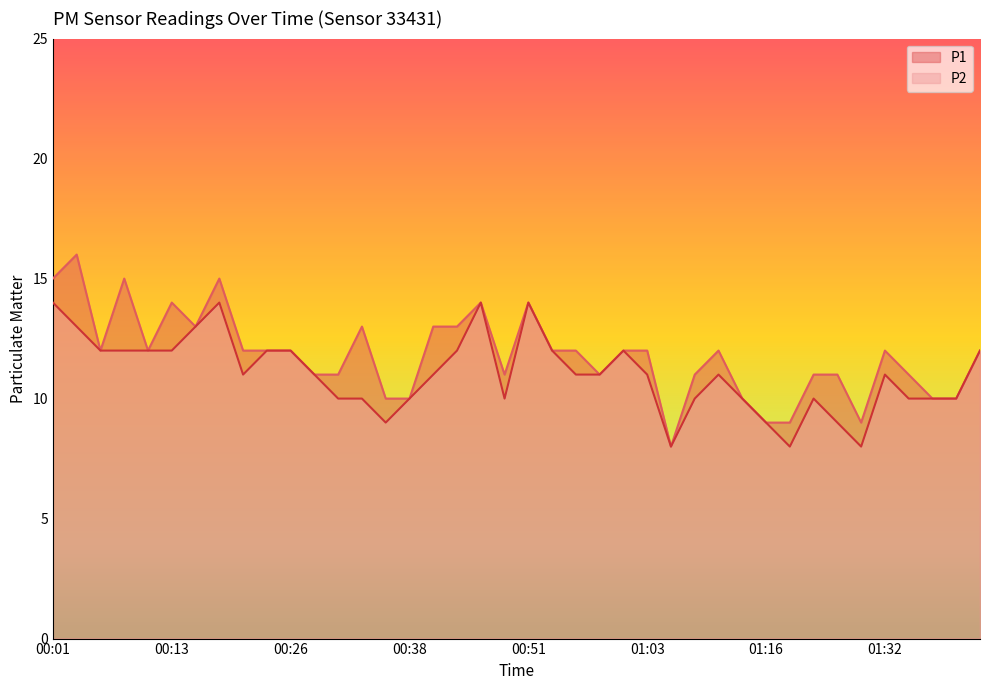

Does the chart display data point markers on the line(s)?

No